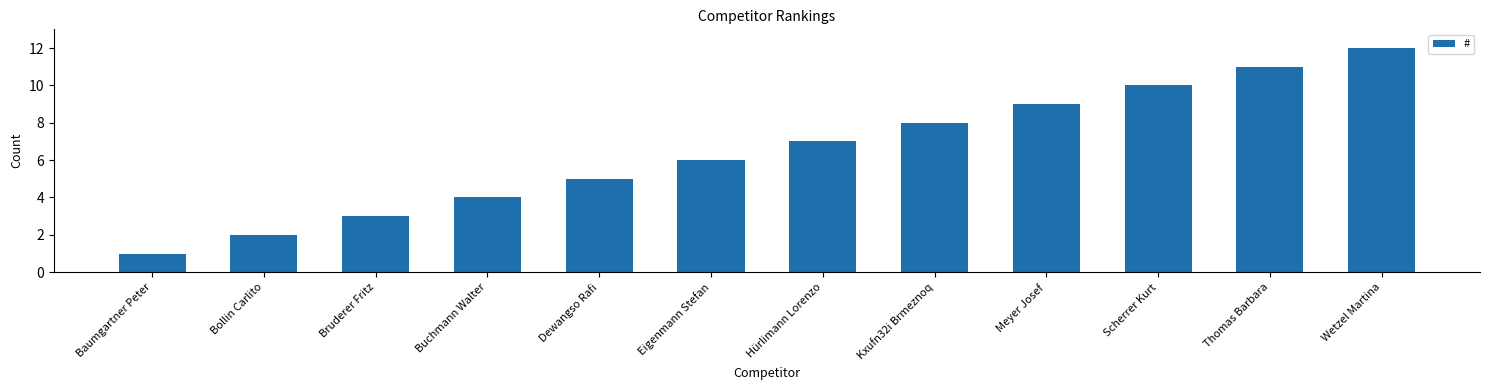

What is the approximate value at Hürlimann Lorenzo?

7